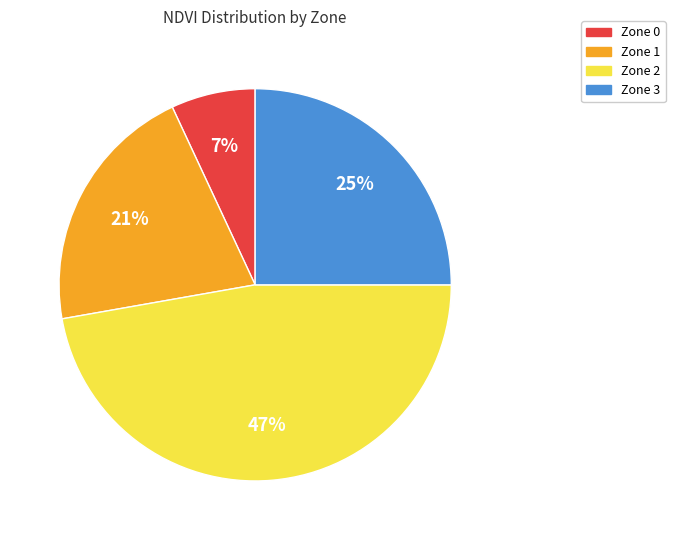

Which slice is the smallest?

Zone 0